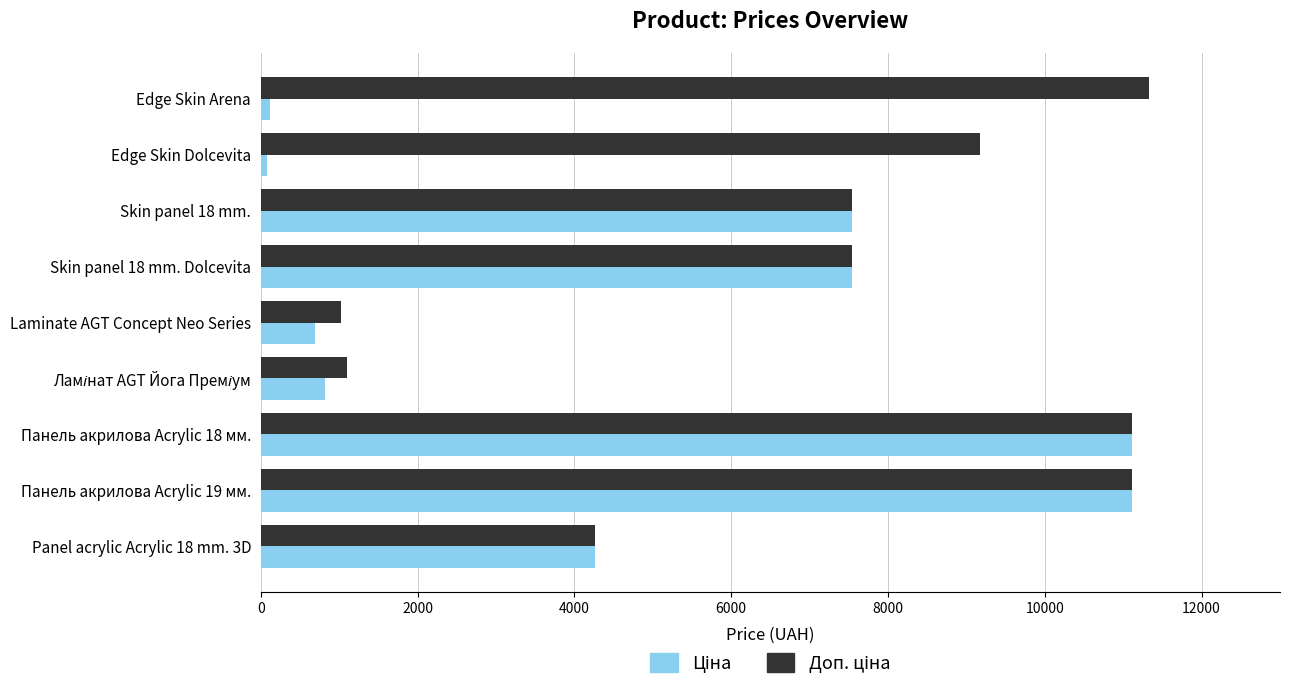

What is the total value across all series at Панель акрилова Acrylic 19 мм.?

22227.2